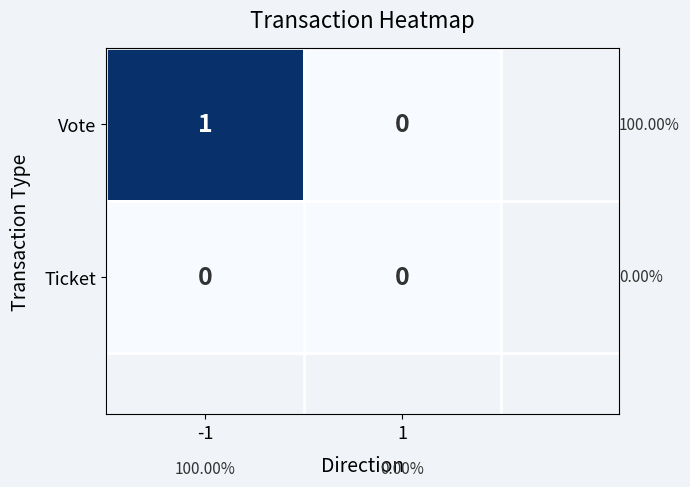

Which series has the largest range (max minus min)?

Vote